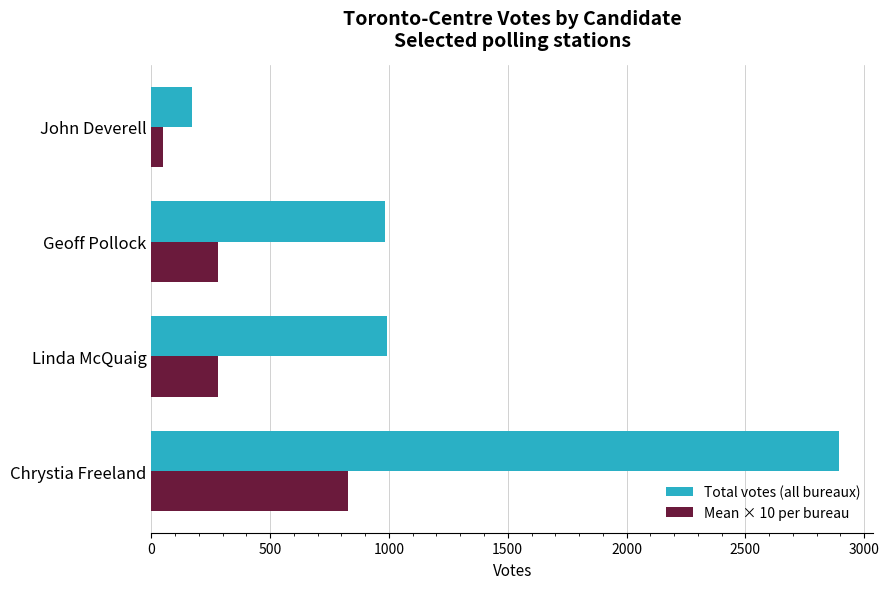

What is the greatest value displayed?

2894